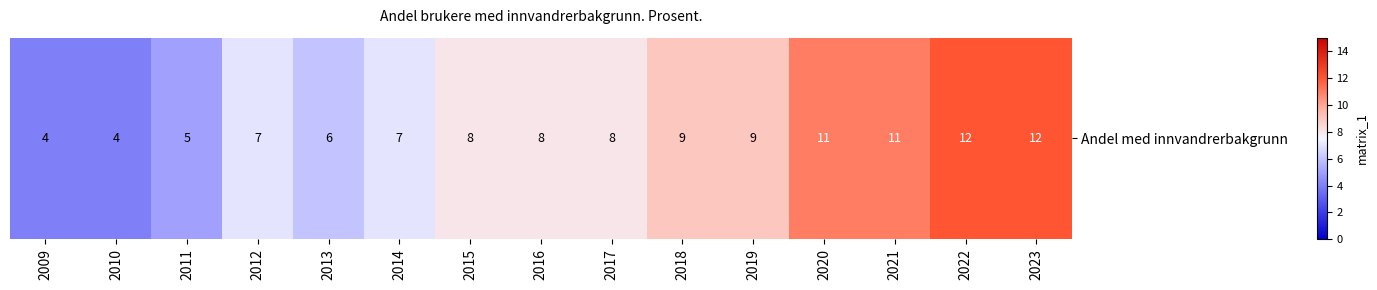

Between 2020 and 2016, which is larger?

2020